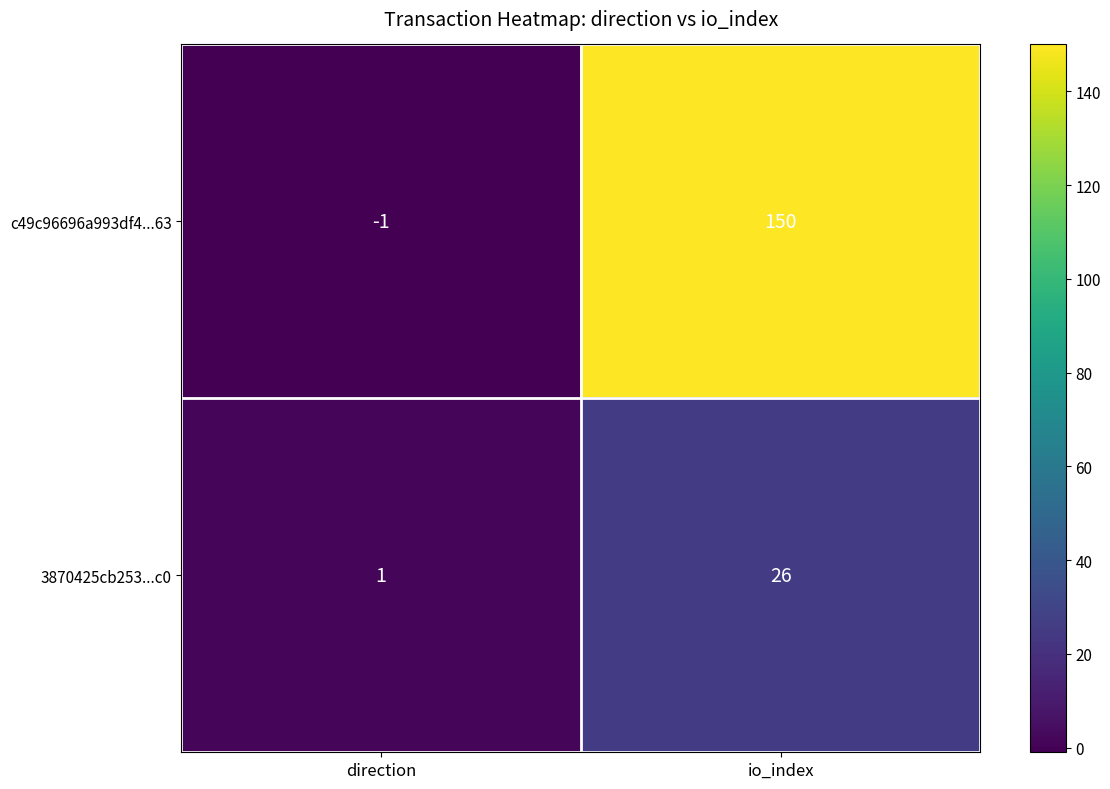

How many data points in c49c96696a993df4...63 are less than 150?

1